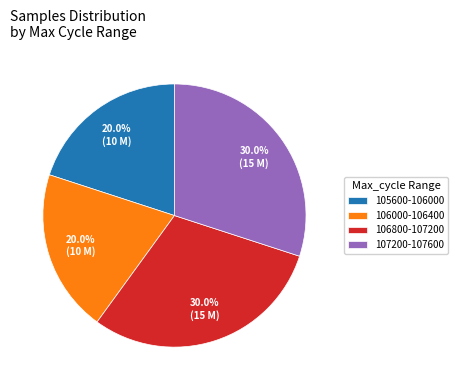

Is there any slice that represents more than half of the pie?

No